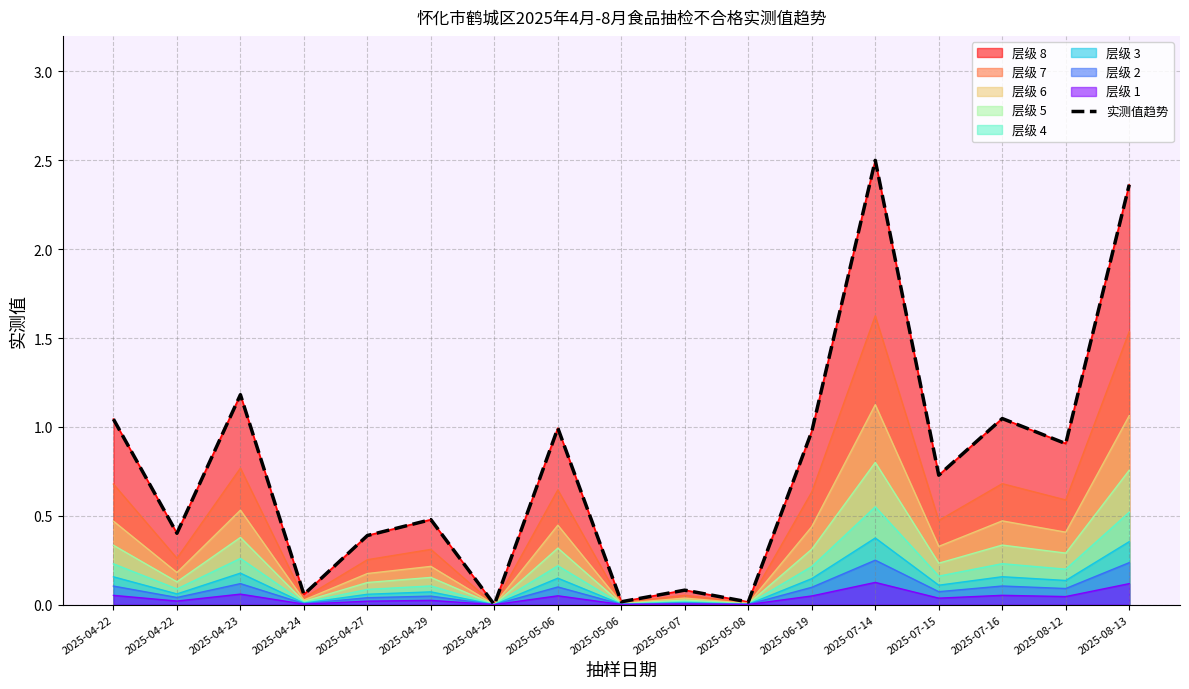

True or false: the data shows 0.3 at 2025-04-29.

False